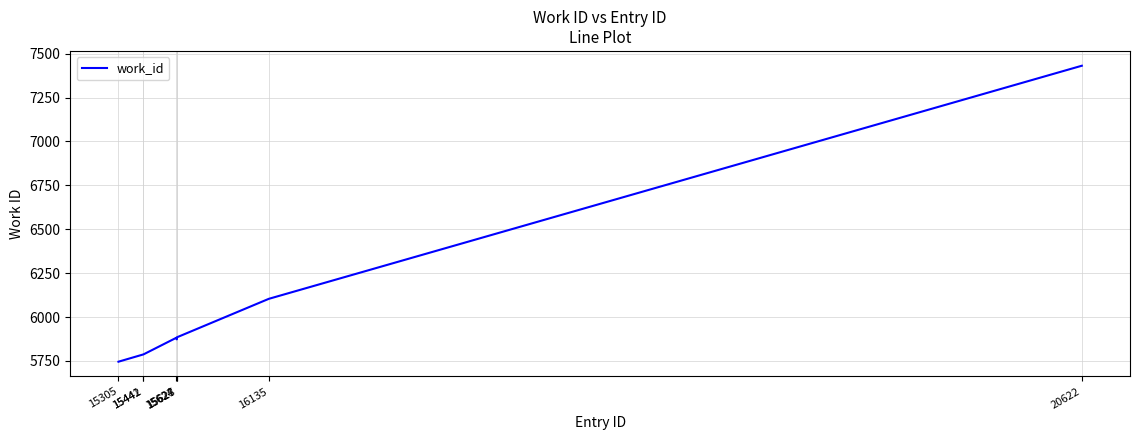

What is the difference between the maximum and minimum values?

1685